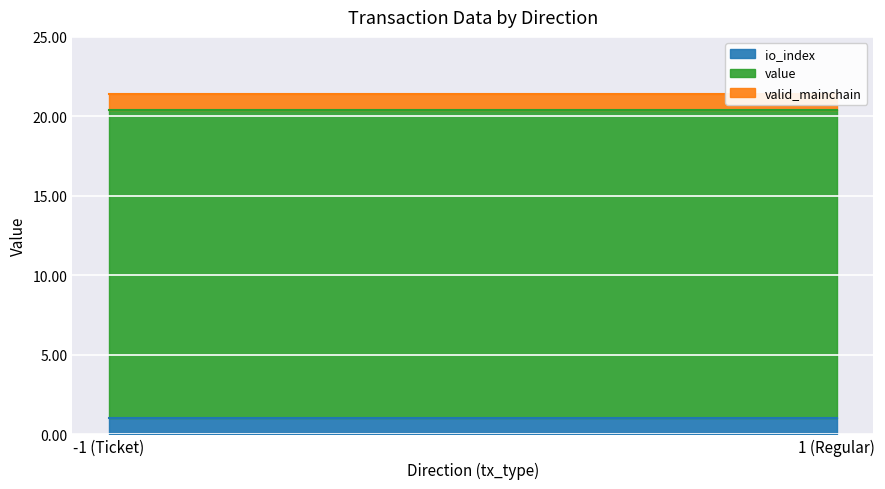

Which label corresponds to the smallest value in the chart?

-1 (Ticket)